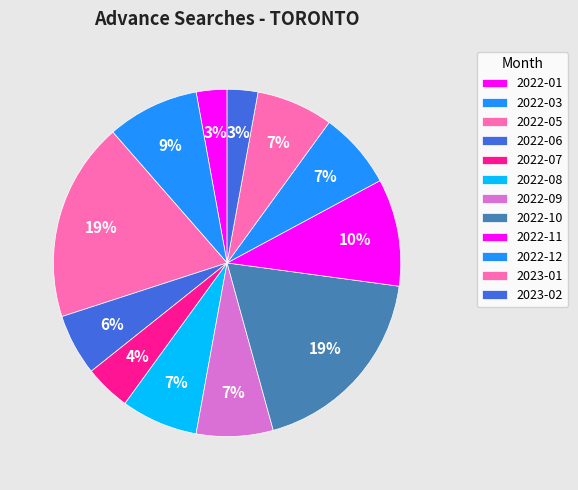

To the nearest percent, what portion does 2022-05 represent?

19%